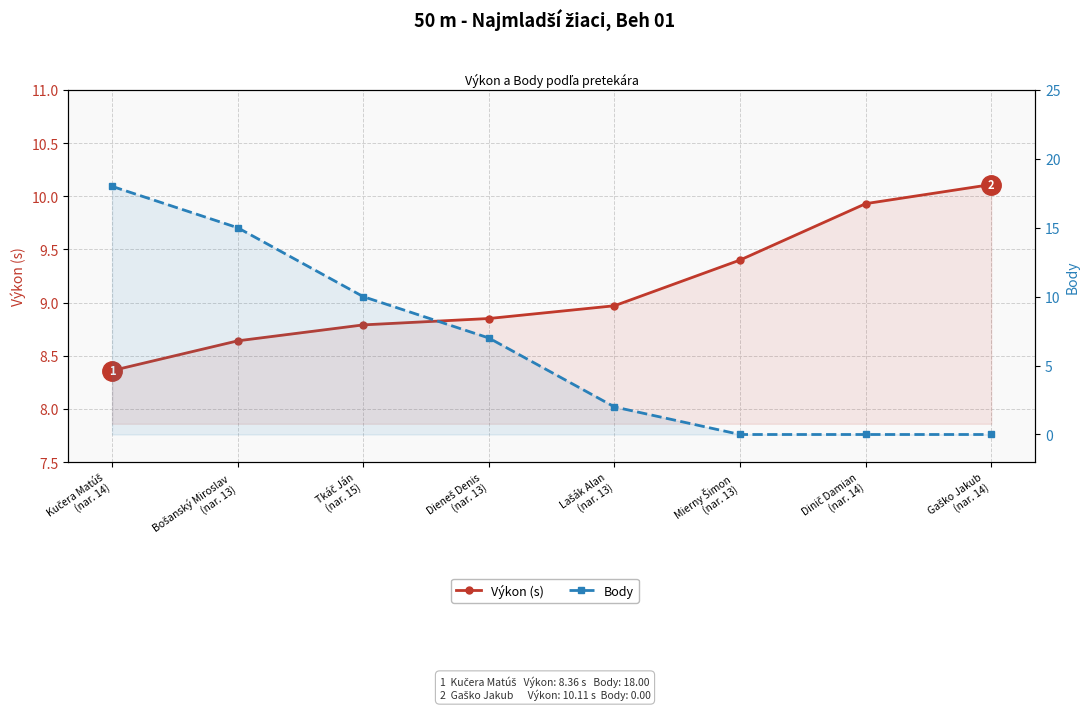

What is the average value of the Výkon (s) series?

9.1